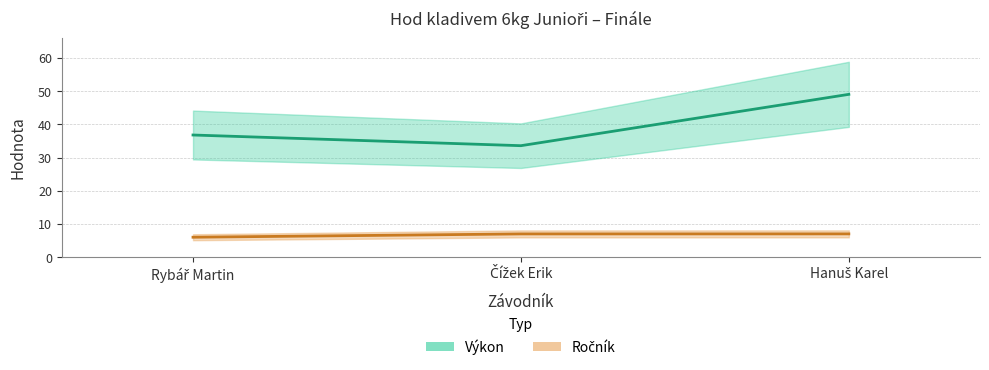

Between Čížek Erik and Hanuš Karel, which series saw the biggest shift?

Výkon